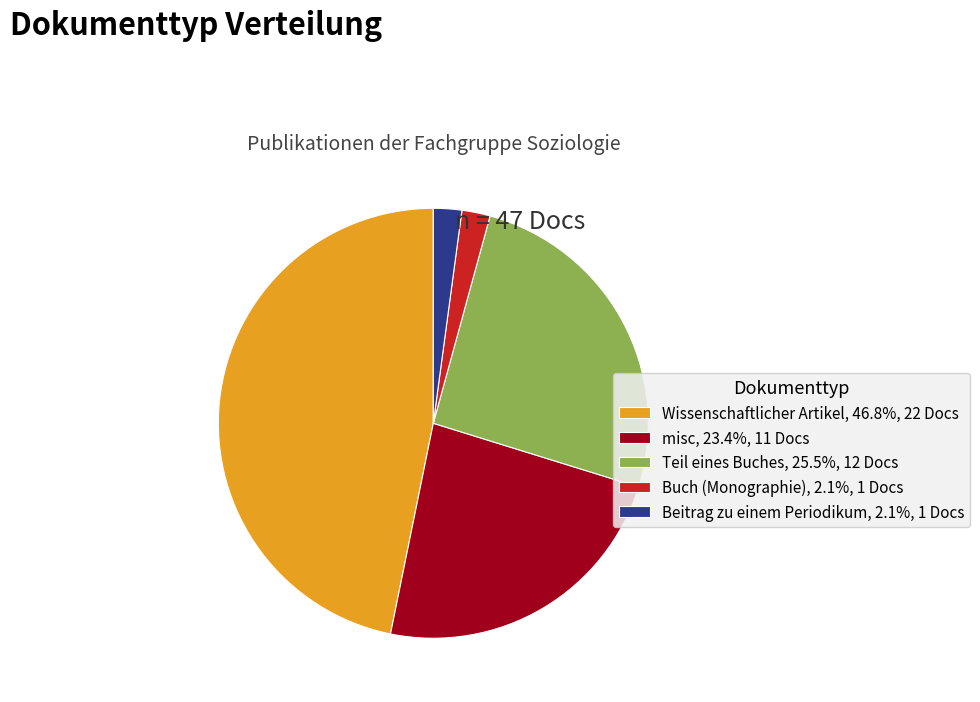

Does any single category account for the majority?

No